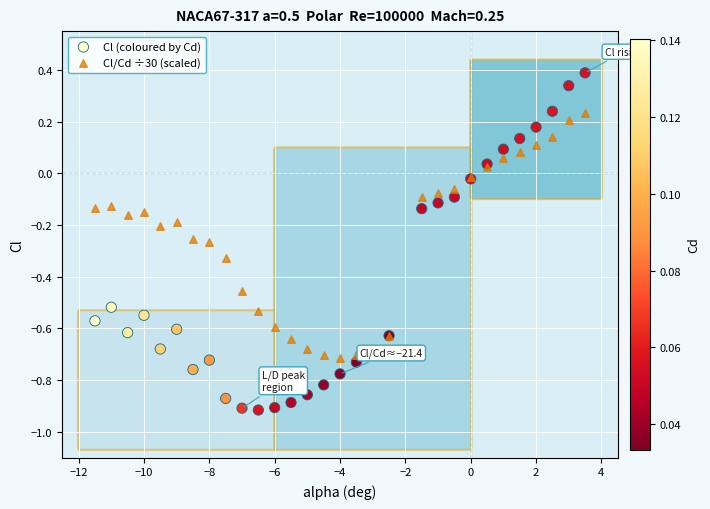

What are all the series names shown in the legend?

Cl (coloured by Cd), Cl/Cd ÷30 (scaled)